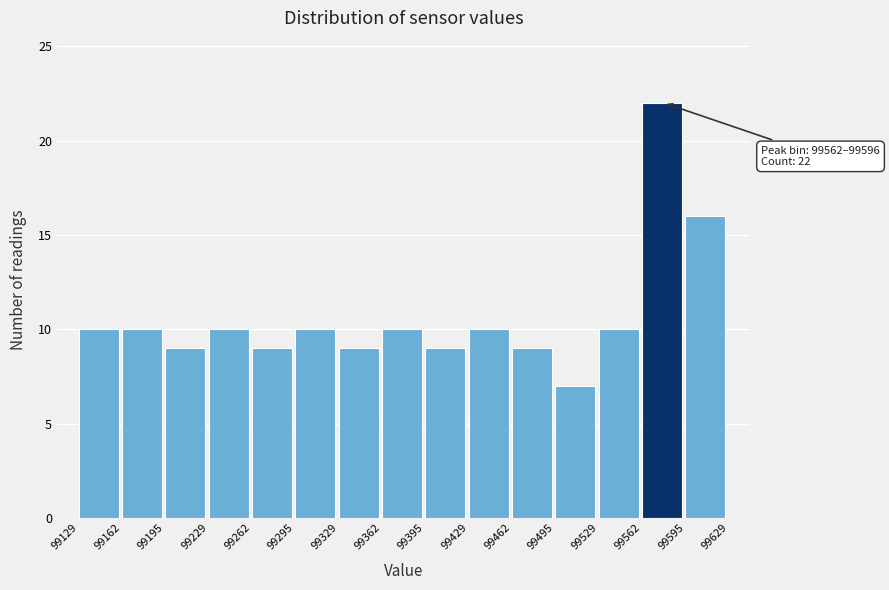

Over which range of the x-axis is the bar tallest?

99562 to 99595